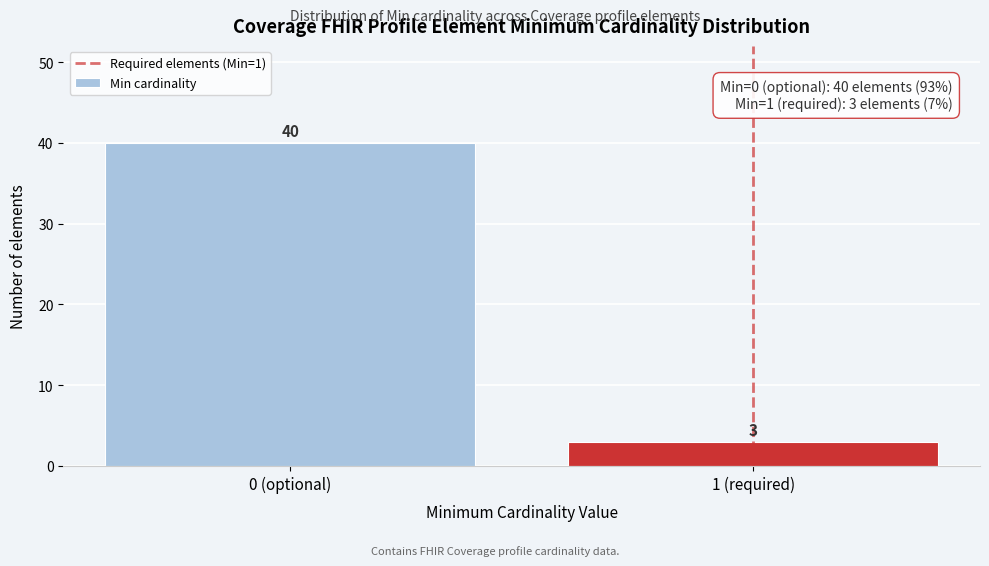

Reading right to left, transcribe all the data shown in this chart.

1 (required)=3	0 (optional)=40